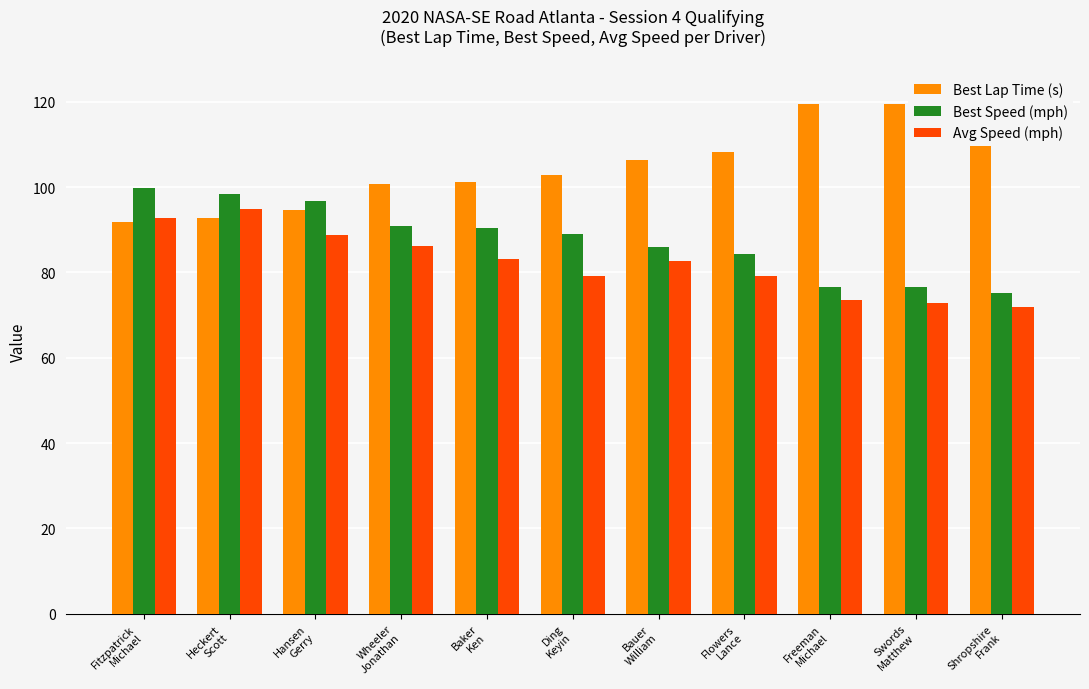

What is the sum of all Avg Speed (mph) values?

904.7